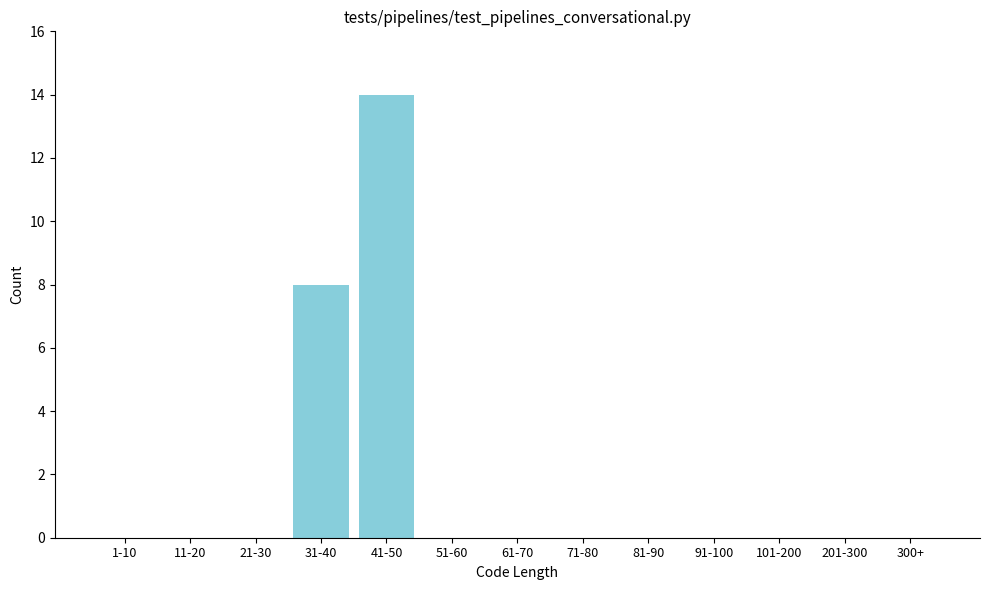

Reading left to right, list all the values displayed in this chart.

1-10=0	11-20=0	21-30=0	31-40=8	41-50=14	51-60=0	61-70=0	71-80=0	81-90=0	91-100=0	101-200=0	201-300=0	300+=0